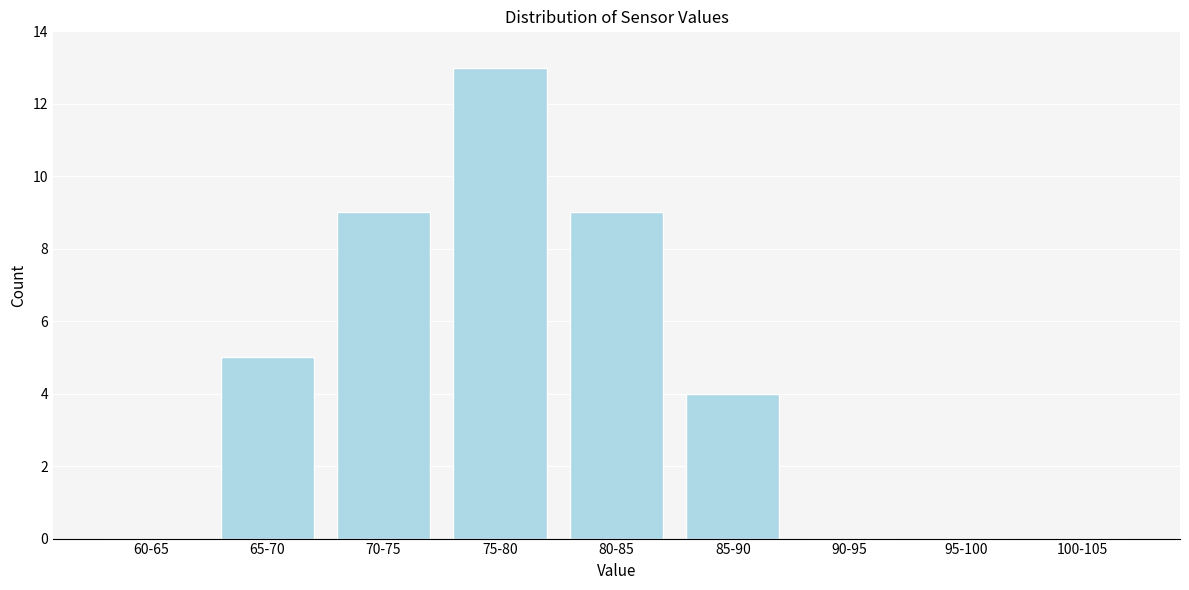

Reading left to right, what are all the values shown in this chart?

60-65=0	65-70=5	70-75=9	75-80=13	80-85=9	85-90=4	90-95=0	95-100=0	100-105=0